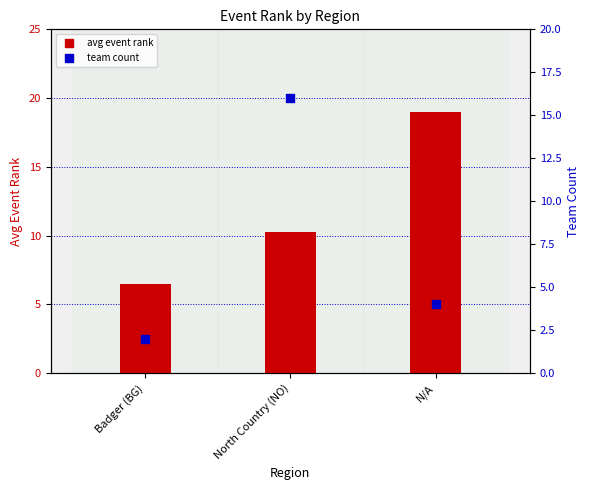

What are all the series names shown in the legend?

avg event rank, team count